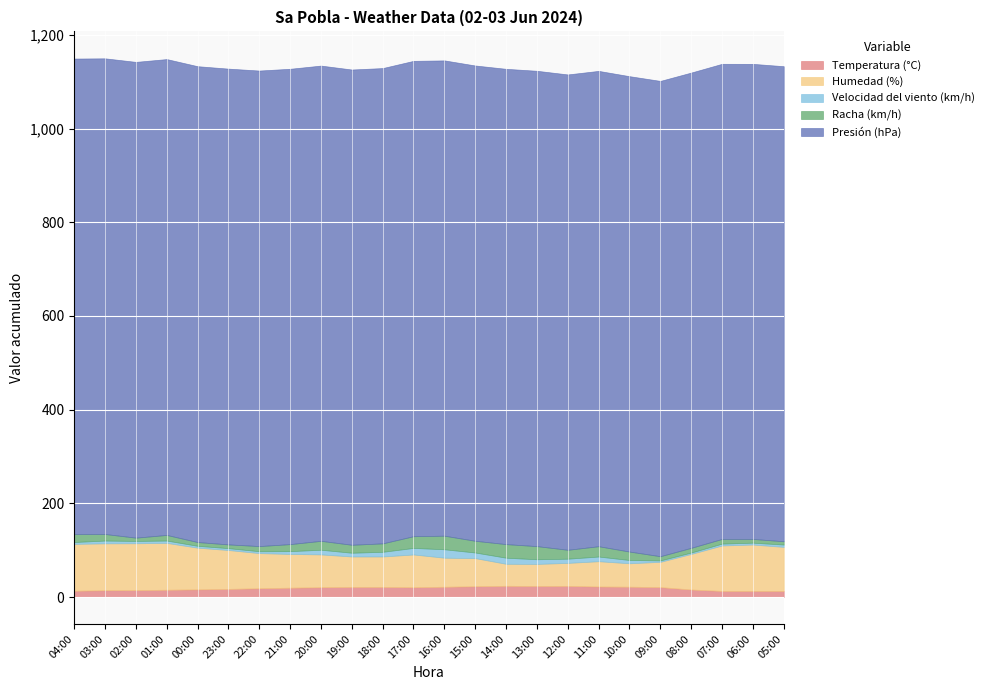

The Velocidad del viento (km/h) series shows 5.0 at 01:00. True or false?

True